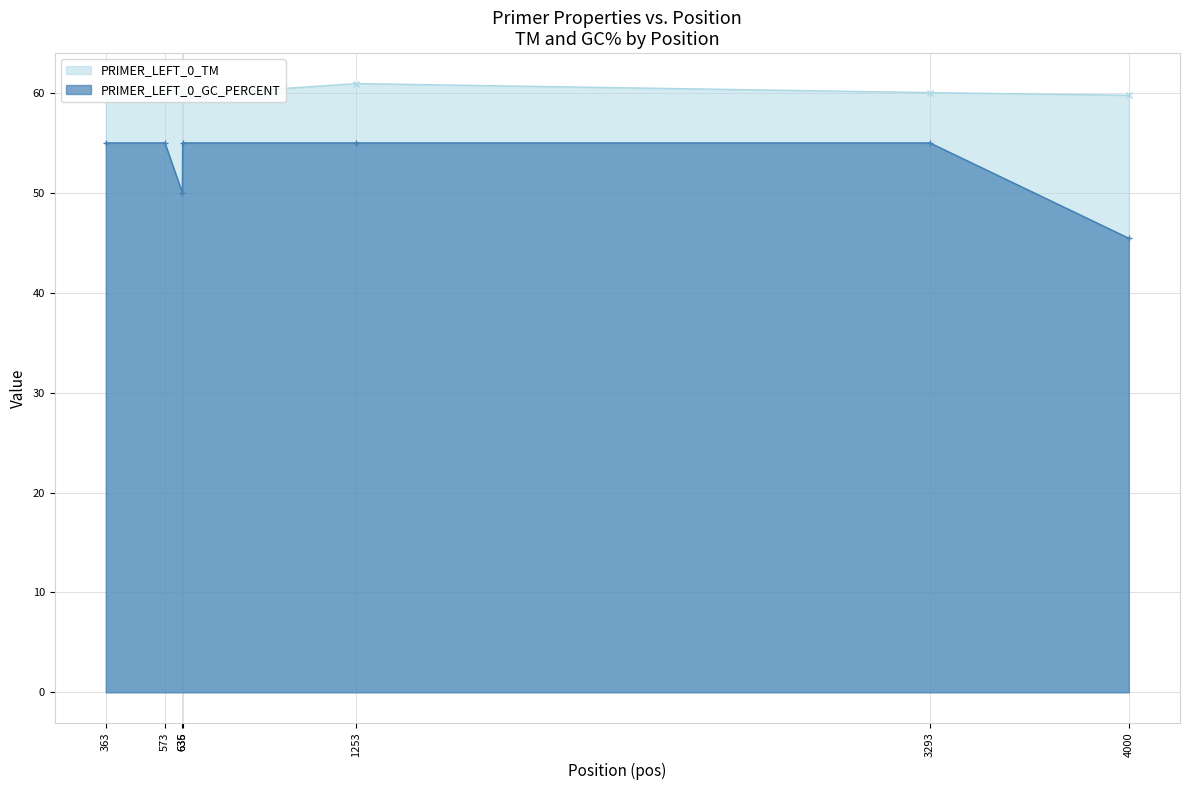

True or false: PRIMER_LEFT_0_GC_PERCENT has more than 0 points higher than both neighbors.

False